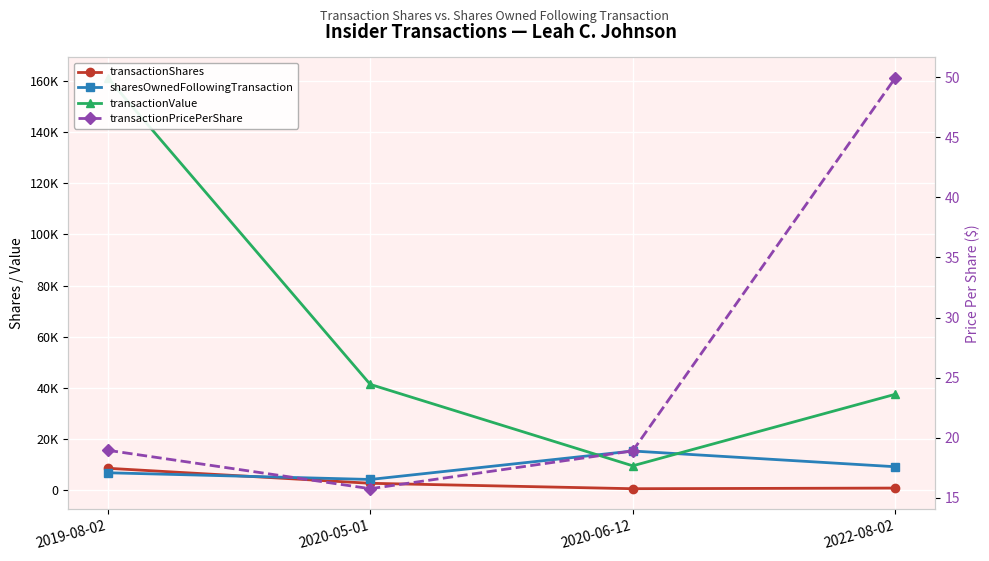

What is the minimum value shown in the chart?

15.8